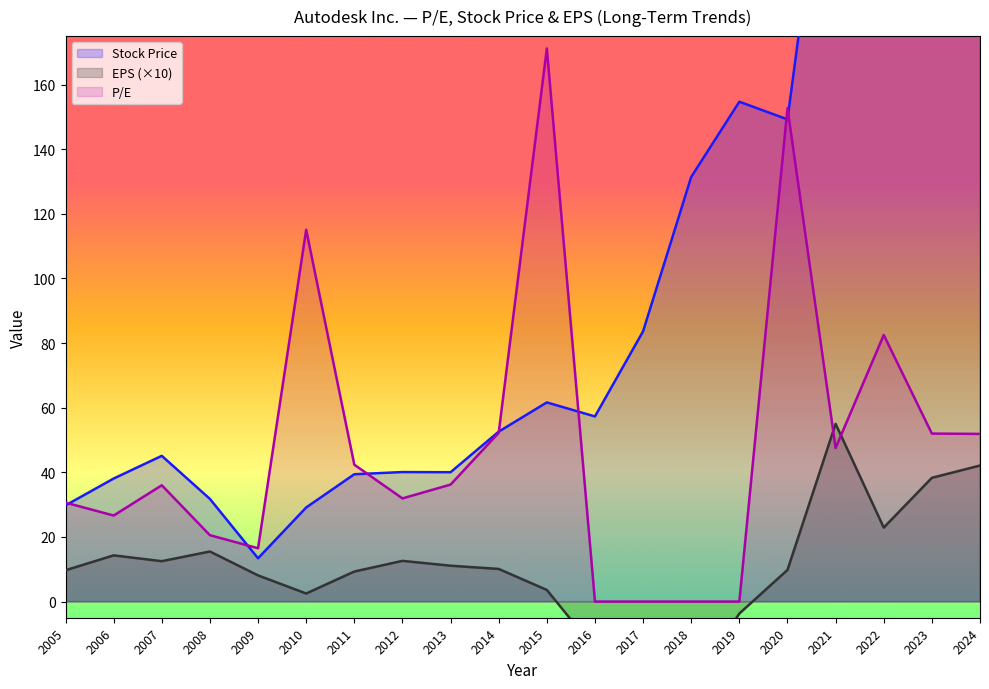

Which category has the lowest value across all series?

2017